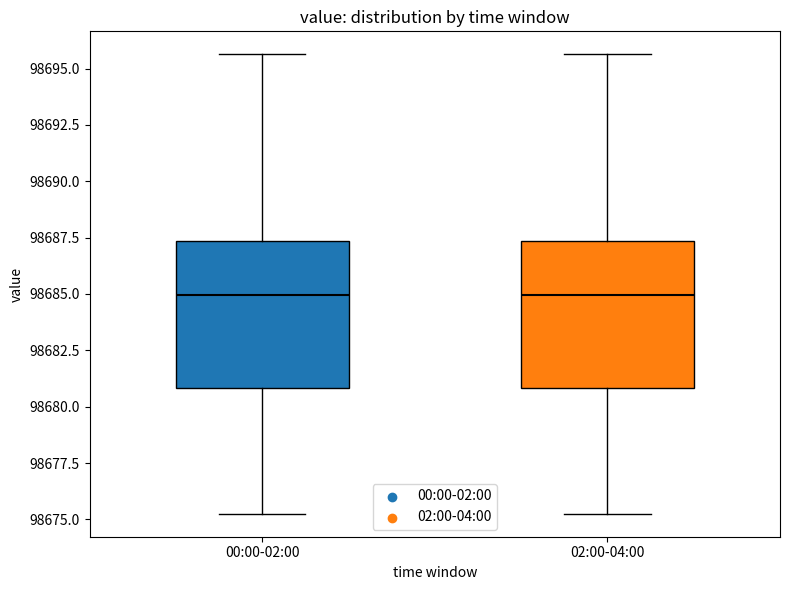

Reading left to right, transcribe this box plot: for each box, give where its median line is, the range the box spans, and where its two whiskers end, as read against the y-axis. The values are not printed on the chart, so give them approximately, as read against the axis.

00:00-02:00: median 98685.0, box 98681.0 to 98687.5, whiskers 98675.5 to 98695.5
02:00-04:00: median 98685.0, box 98681.0 to 98687.5, whiskers 98675.5 to 98695.5